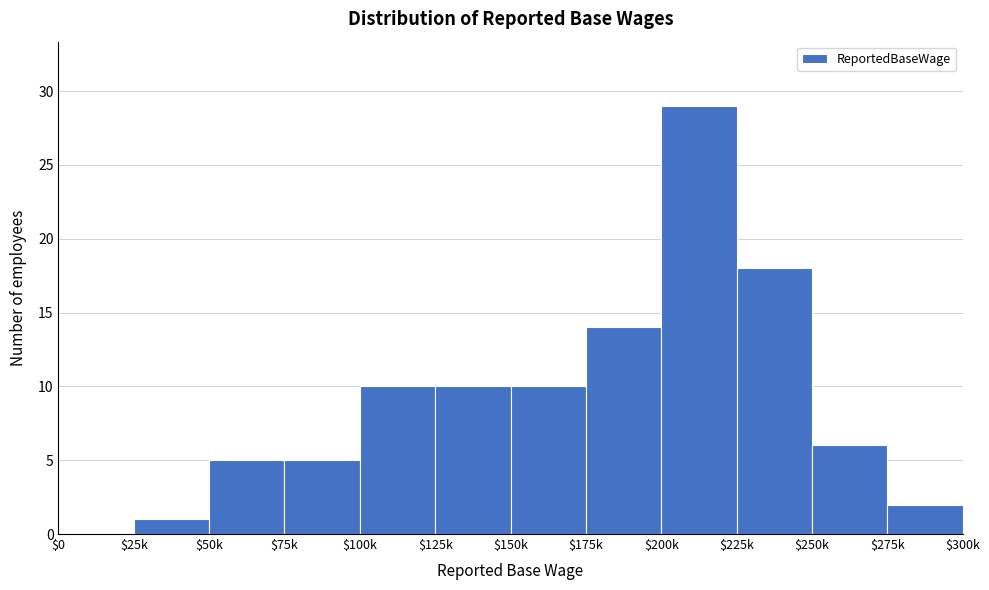

Which label corresponds to the largest value in the chart?

$200k